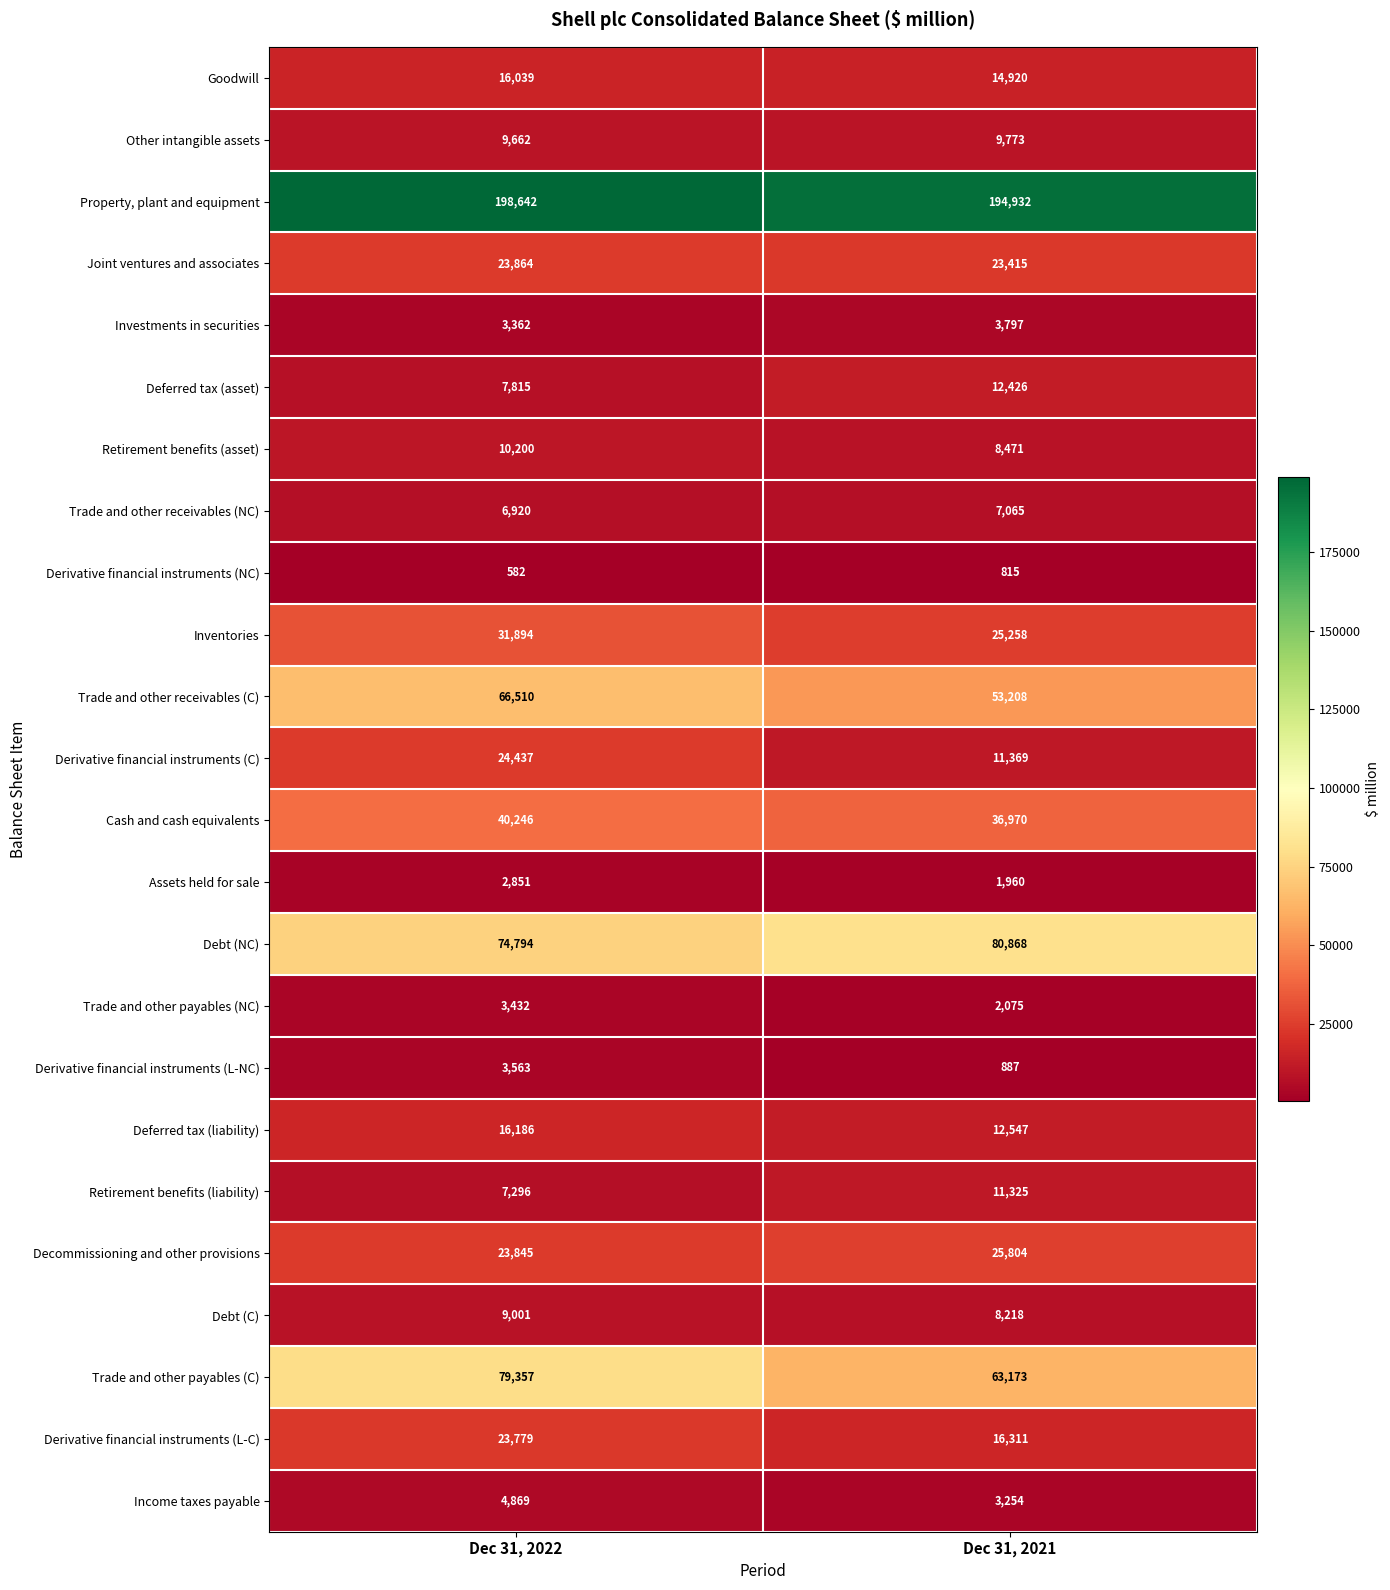

Between Dec 31, 2022 and Dec 31, 2021, which series saw the biggest shift?

Trade and other payables (C)